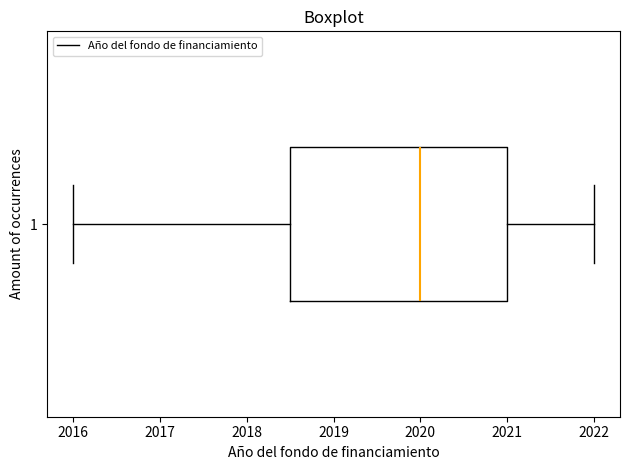

Read this box plot against the x-axis: the position of the median line, the range covered by the box, and the ends of both whiskers. The values are not printed on the chart, so give them approximately, as read against the axis.

median 2020.0, box 2018.5 to 2021.0, whiskers 2016.0 to 2022.0